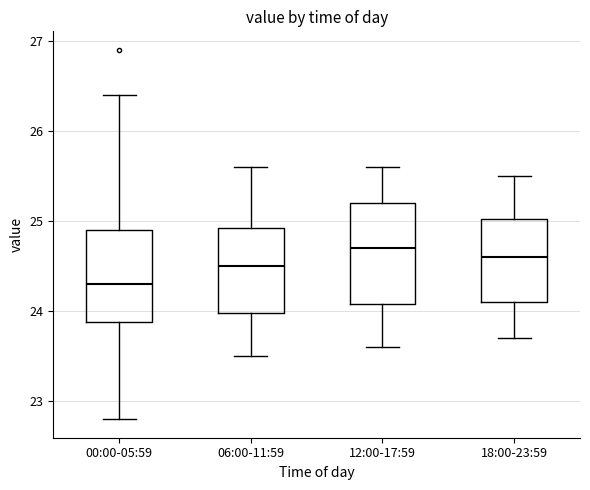

Reading left to right, transcribe this box plot: for each box, give where its median line is, the range the box spans, and where its two whiskers end, as read against the y-axis. The values are not printed on the chart, so give them approximately, as read against the axis.

00:00-05:59: median 24.3, box 23.9 to 24.9, whiskers 22.8 to 26.4
06:00-11:59: median 24.5, box 24.0 to 24.9, whiskers 23.5 to 25.6
12:00-17:59: median 24.7, box 24.1 to 25.2, whiskers 23.6 to 25.6
18:00-23:59: median 24.6, box 24.1 to 25.0, whiskers 23.7 to 25.5